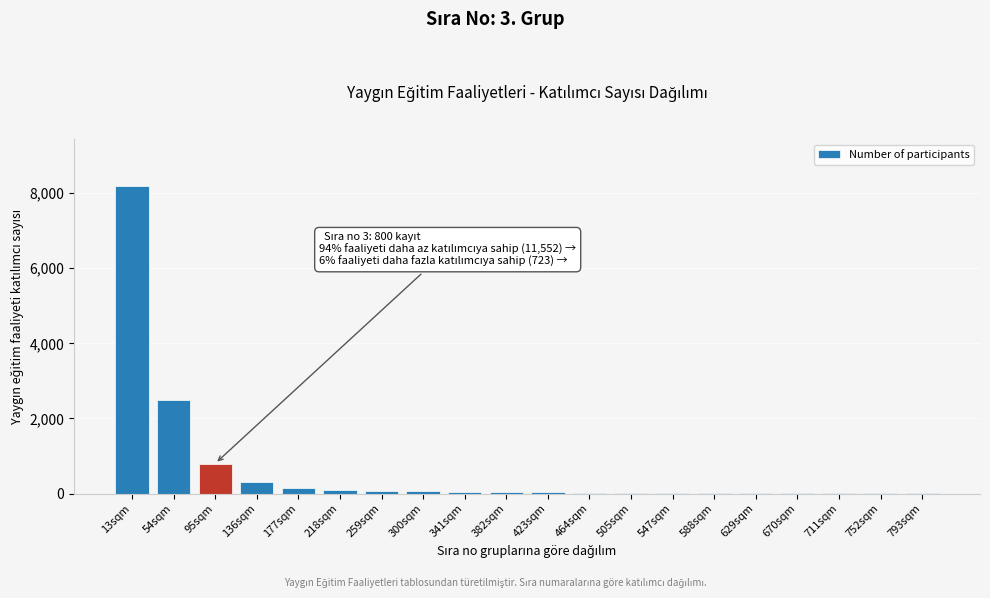

Which category has the highest value across all series?

13sqm